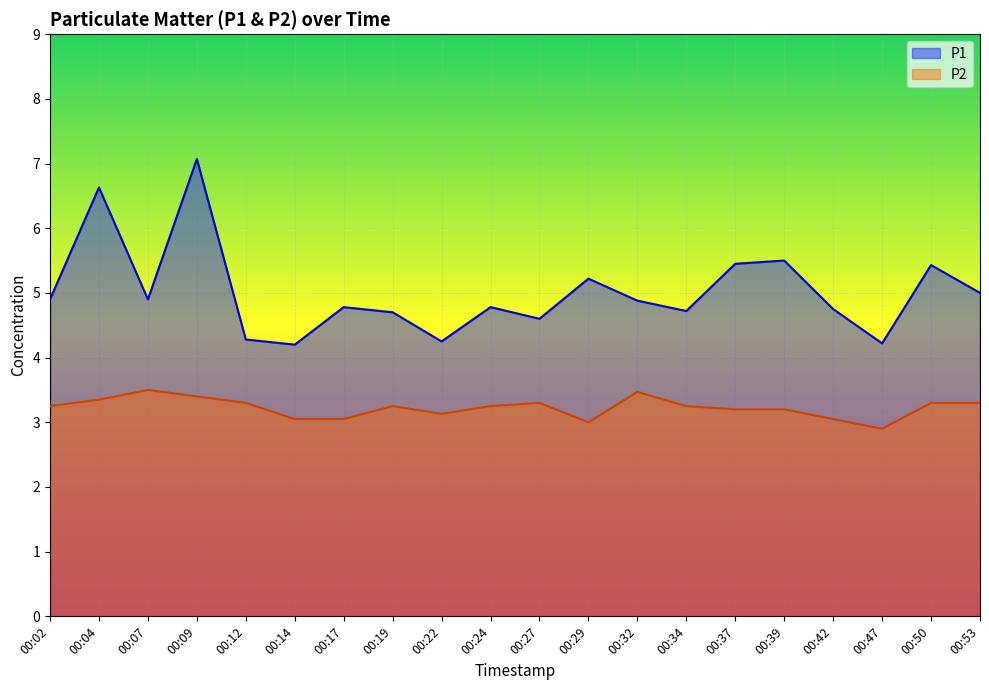

What is the value of the P1 point at the 3rd from the left?

4.9